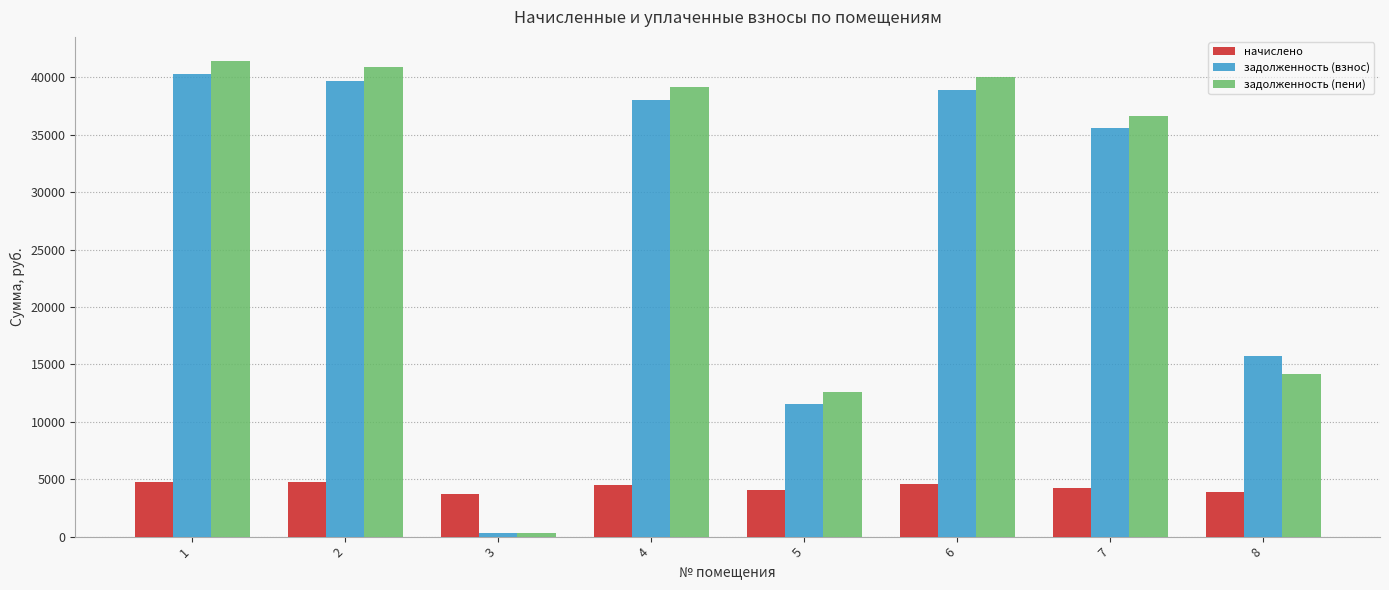

What is the total value across all series at 7?

76414.1